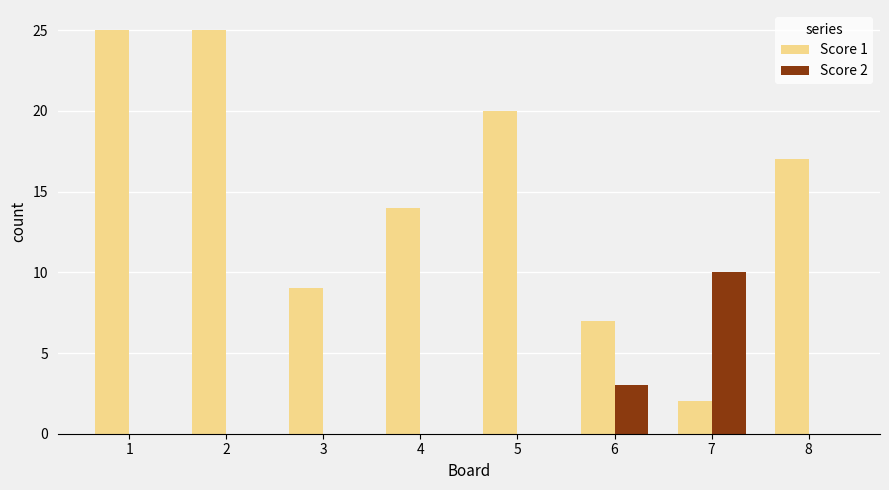

Is the value of Score 2 at 6 greater than the value of Score 1 at 3?

No